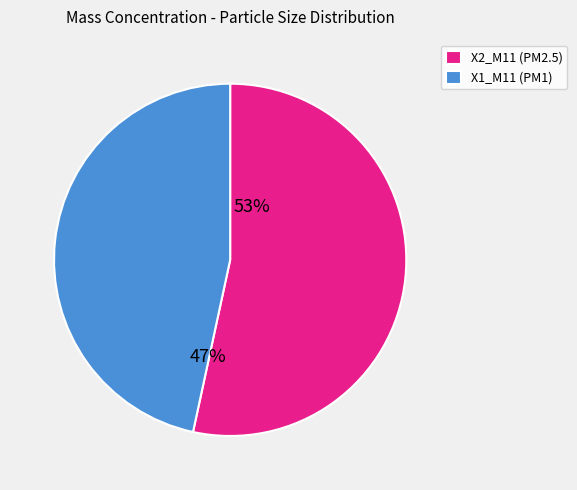

What is the ratio of the value at X2_M11 (PM2.5) to the value at X1_M11 (PM1)?

1.1